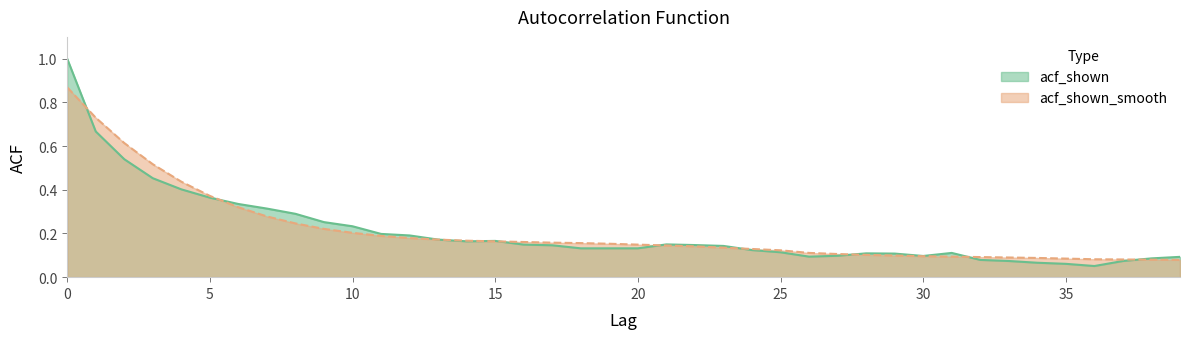

What is the difference between the maximum and second lowest values in the acf_shown series?

0.9